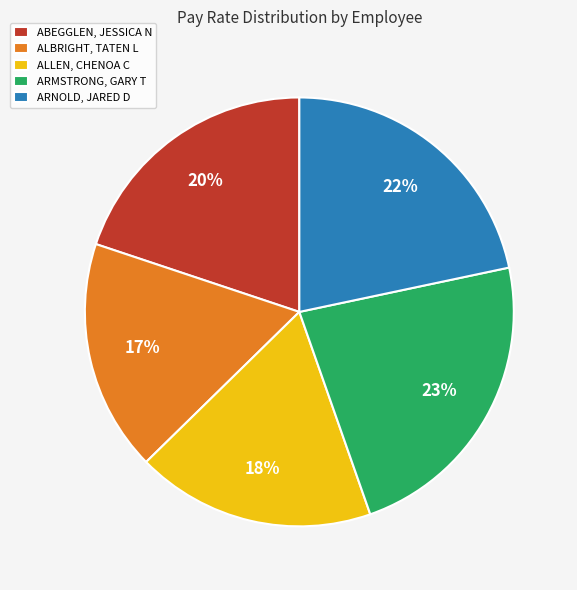

Rank the categories by value from highest to lowest.

ARMSTRONG, GARY T, ARNOLD, JARED D, ABEGGLEN, JESSICA N, ALLEN, CHENOA C, ALBRIGHT, TATEN L